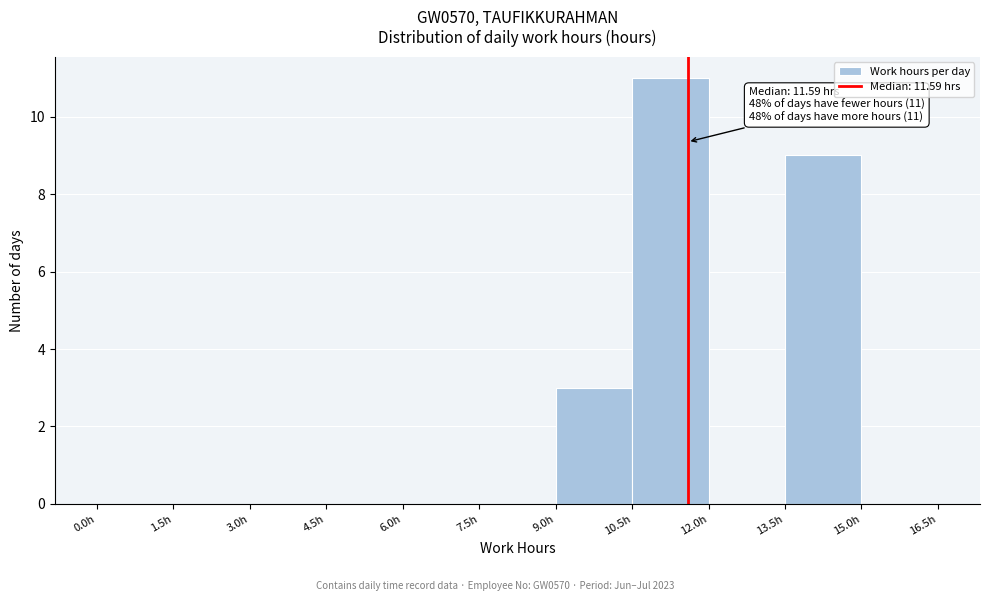

Over which range of the x-axis is the bar tallest?

10.5 to 12.0